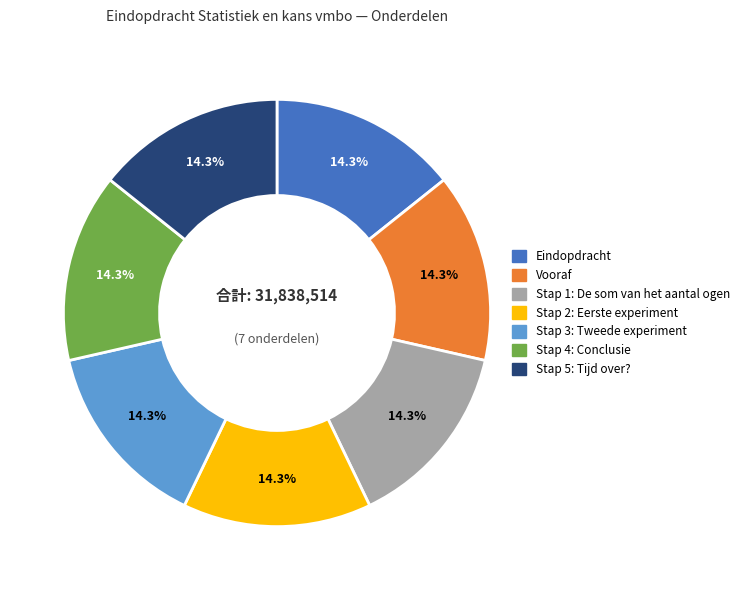

How many slices are in this pie chart?

7